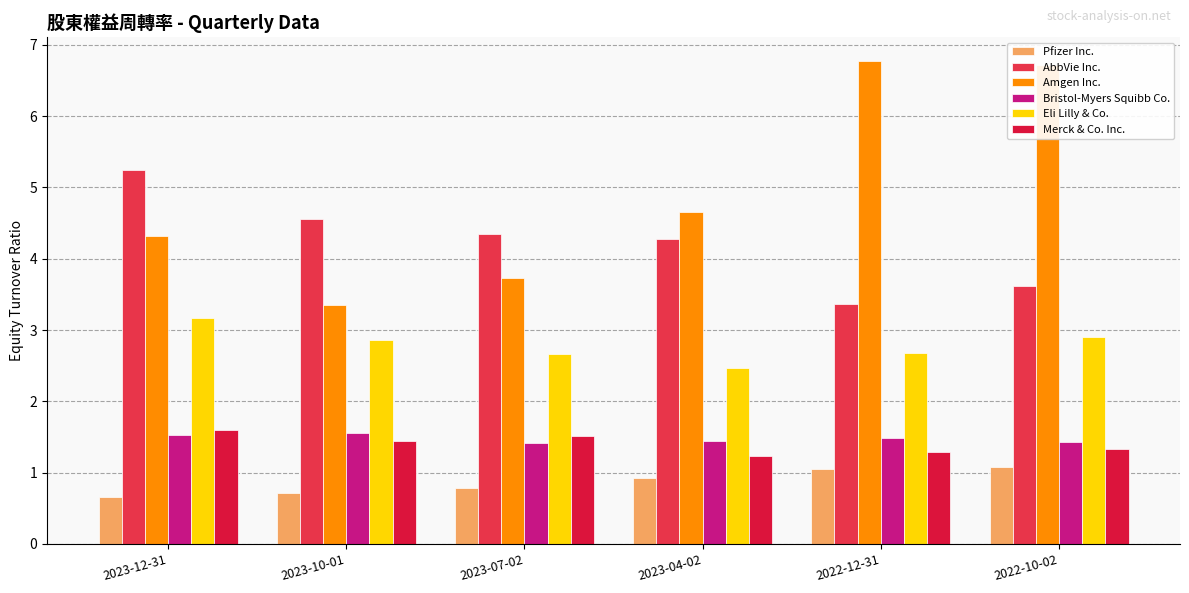

What are all the series names shown in the legend?

Pfizer Inc., AbbVie Inc., Amgen Inc., Bristol-Myers Squibb Co., Eli Lilly & Co., Merck & Co. Inc.